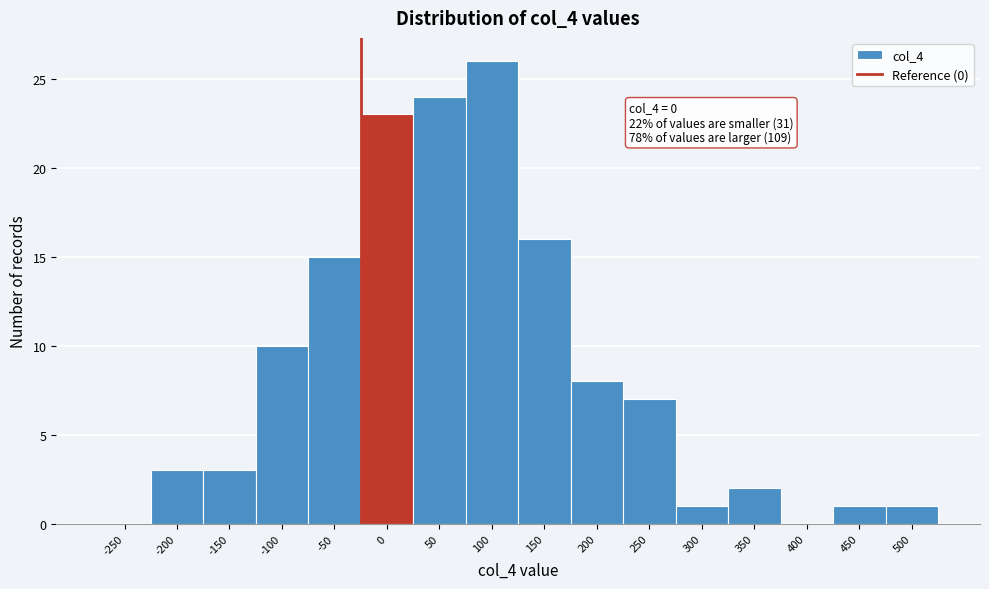

Reading left to right, extract all data points from this chart.

-250=0	-200=3	-150=3	-100=10	-50=15	0=23	50=24	100=26	150=16	200=8	250=7	300=1	350=2	400=0	450=1	500=1